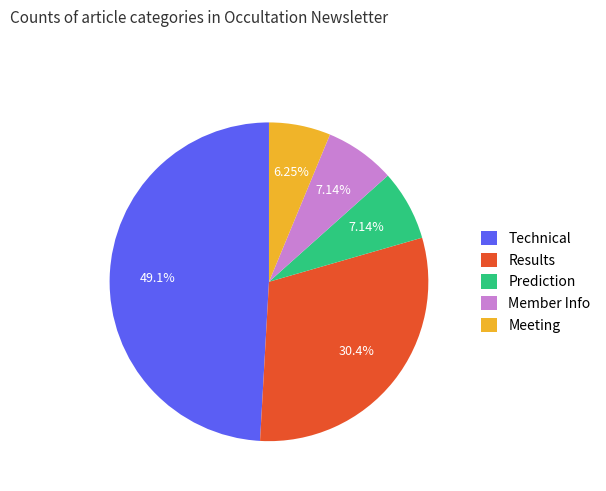

Is there any slice that represents more than half of the pie?

No